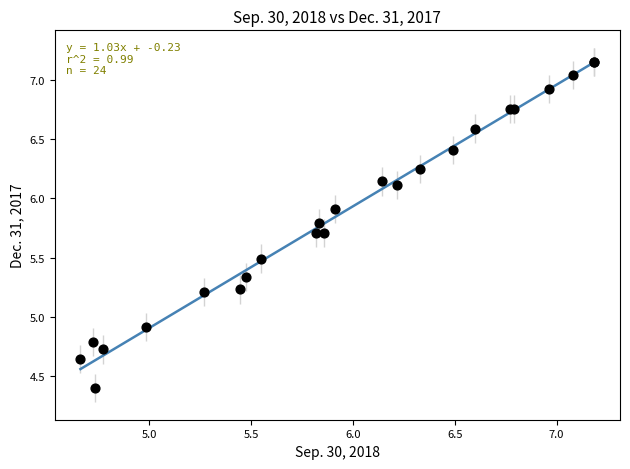

What Y value in the scatter plot is closest to 5?

4.9